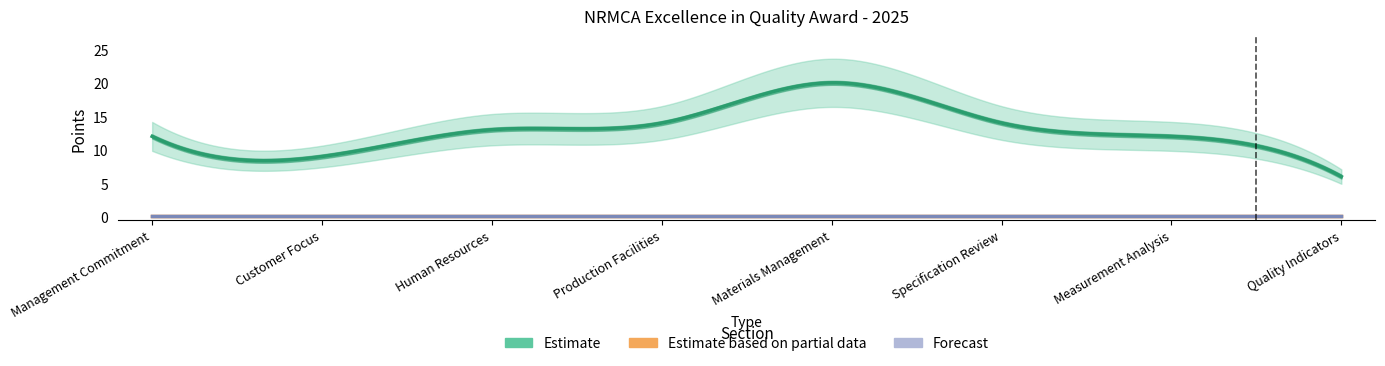

True or false: Points has a value of 0 at 4.

True